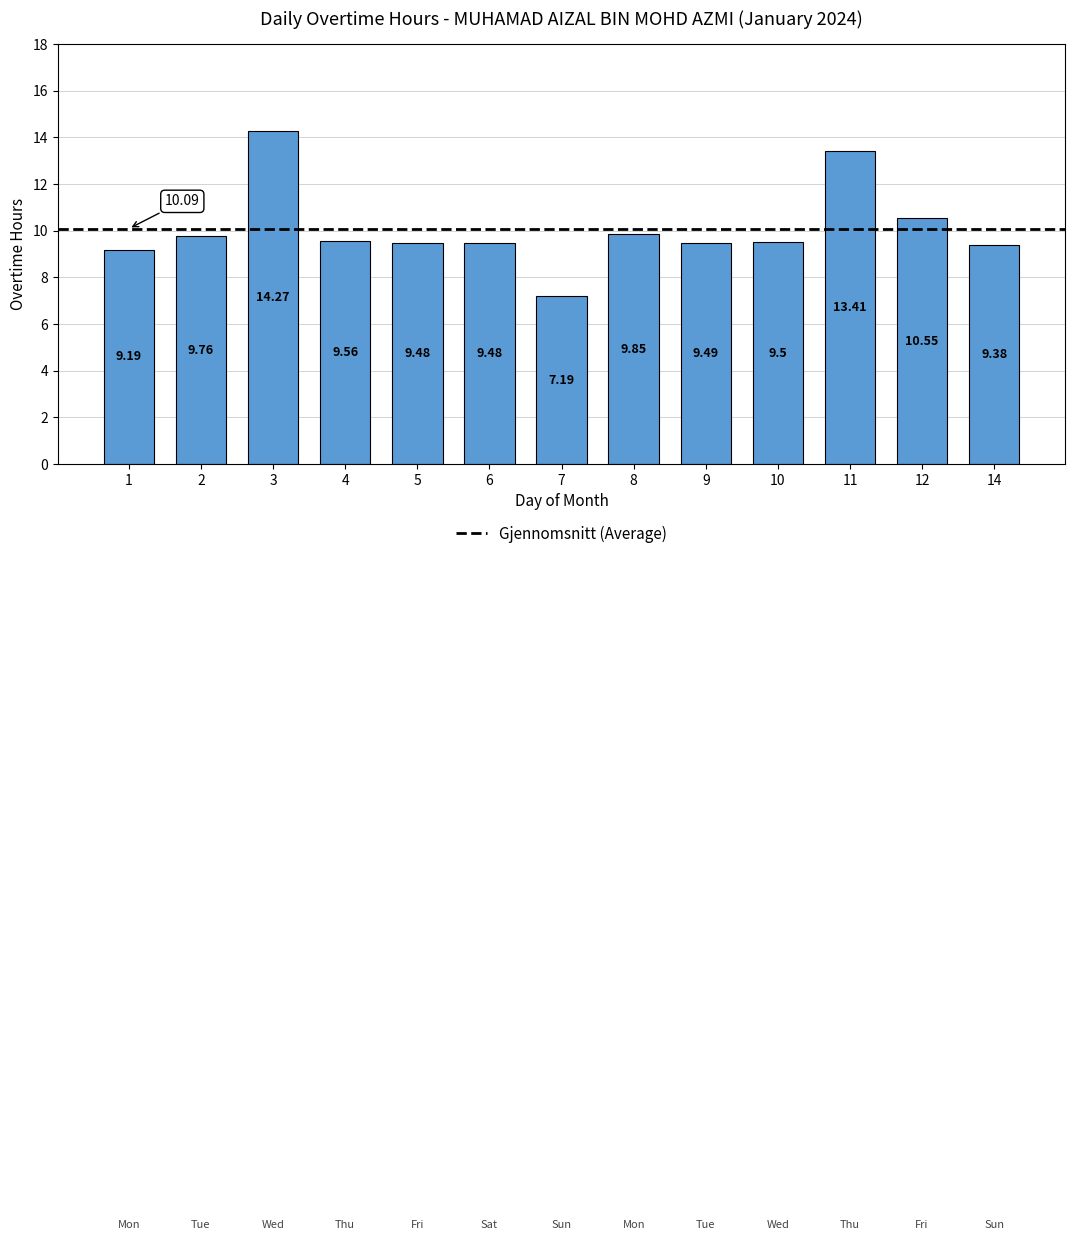

Where is the data nearest to the value 10?

8